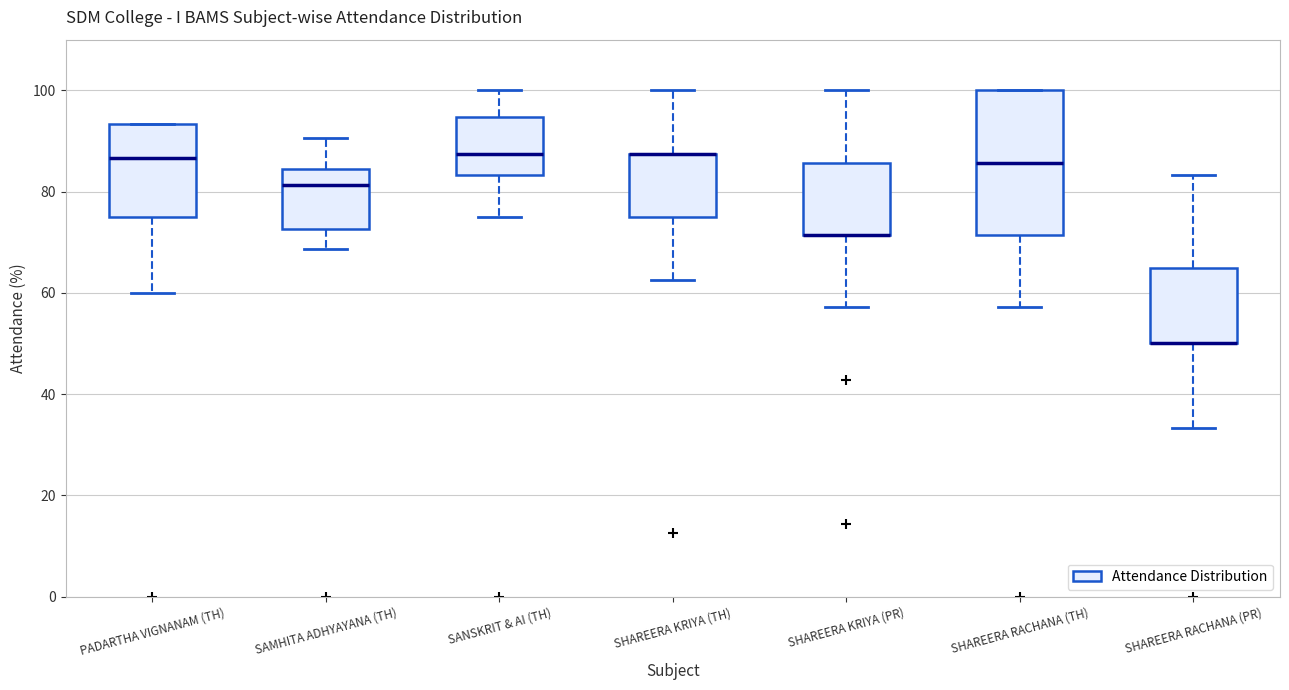

Where does the lower whisker of the box for SHAREERA RACHANA (TH) end on the y-axis? The values are not printed on the chart, so give them approximately, as read against the axis.

58